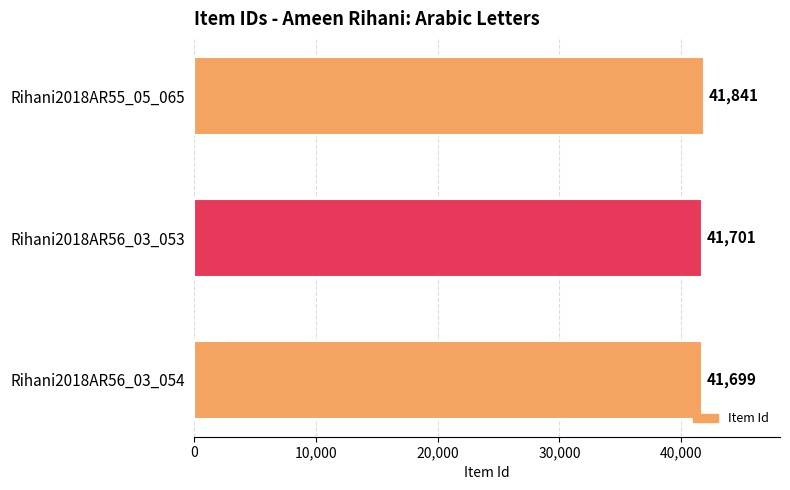

What is the change in value from Rihani2018AR55_05_065 to Rihani2018AR56_03_054?

-142